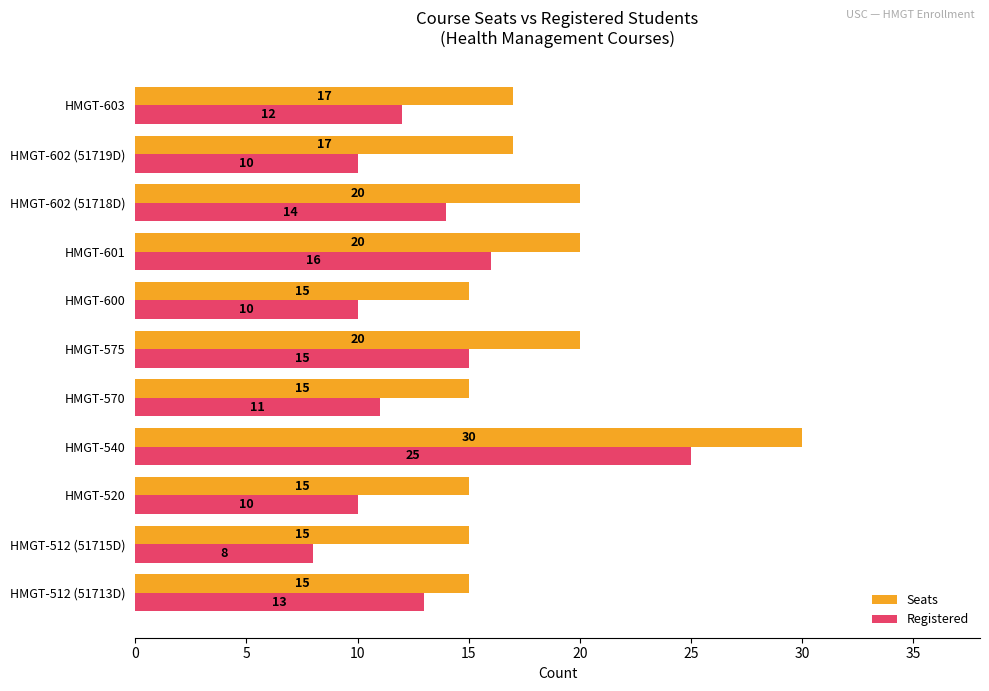

What are all the series names shown in the legend?

Seats, Registered